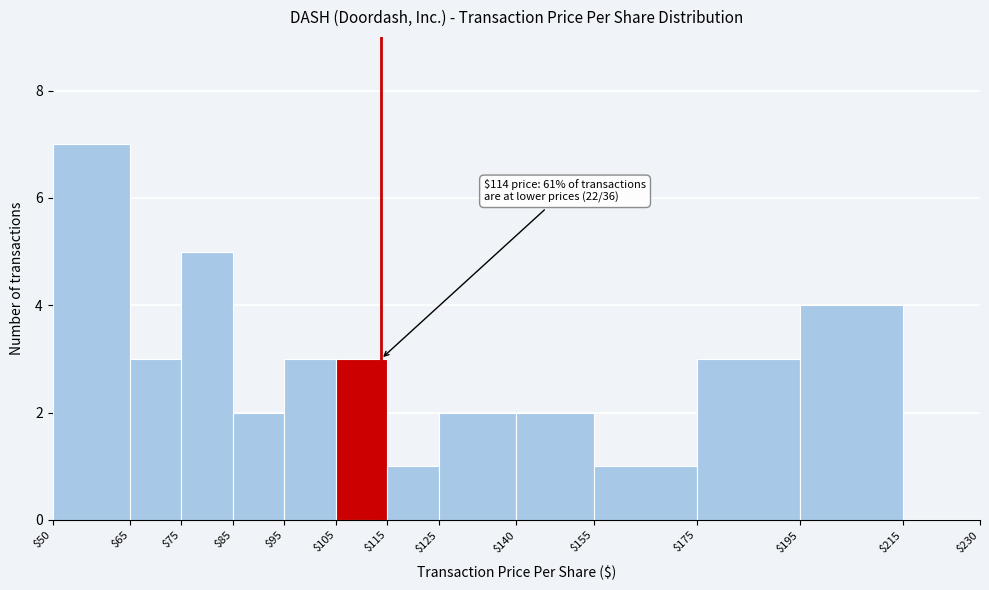

Over which range of the x-axis is the bar tallest?

$50 to $65